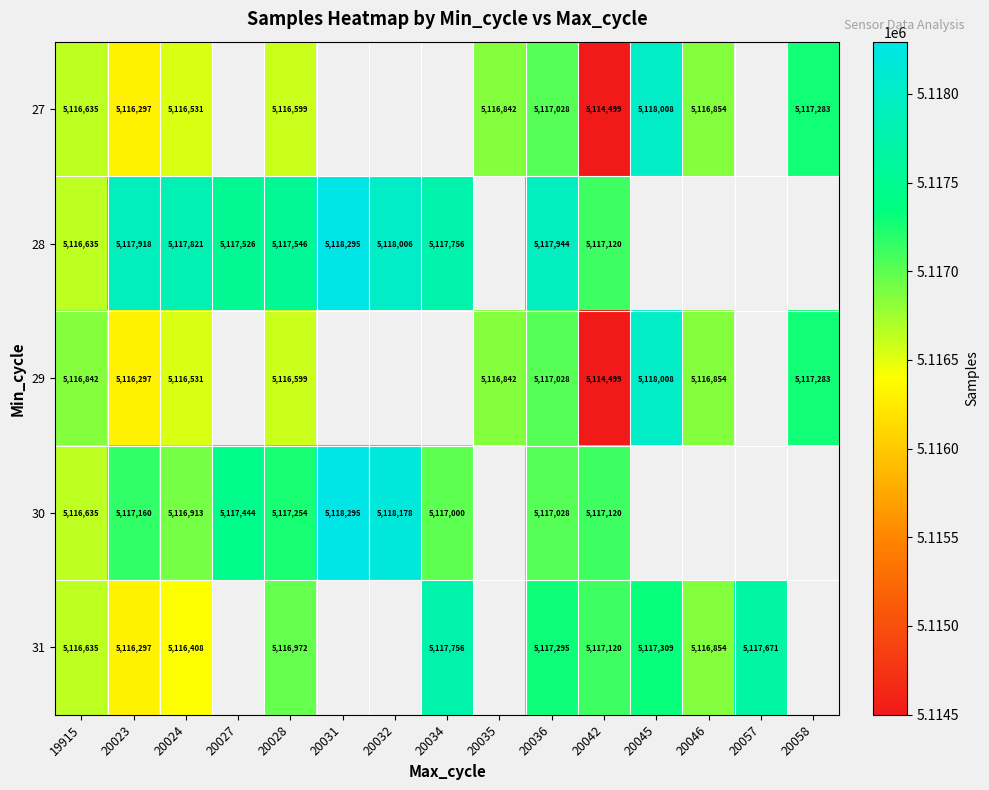

What is the sum of the 29 values at 20024 and 19915?

10233373